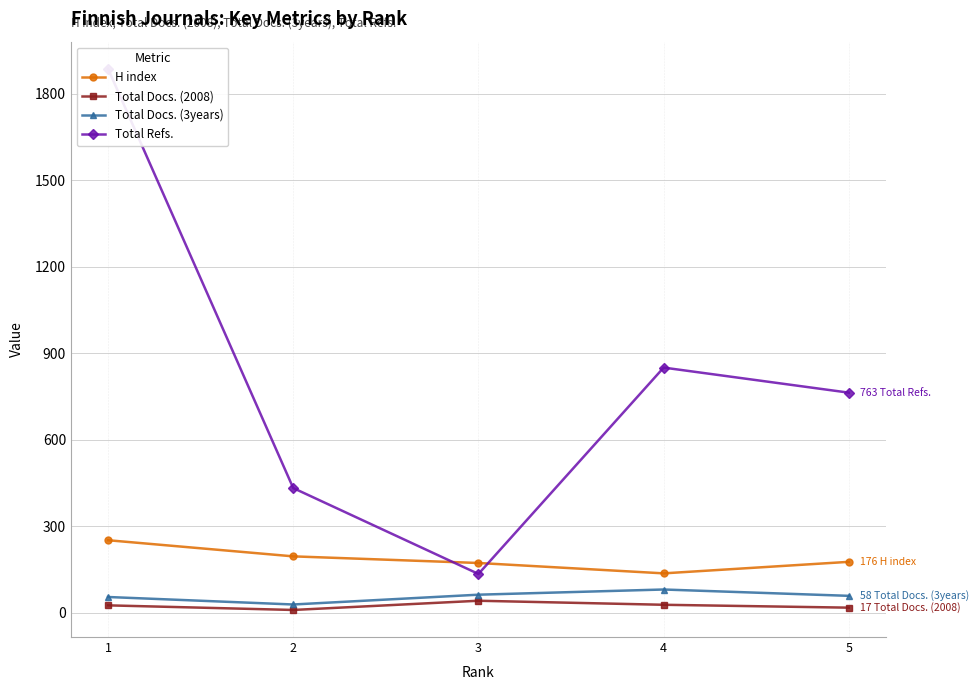

How many categories are shown in the chart?

5